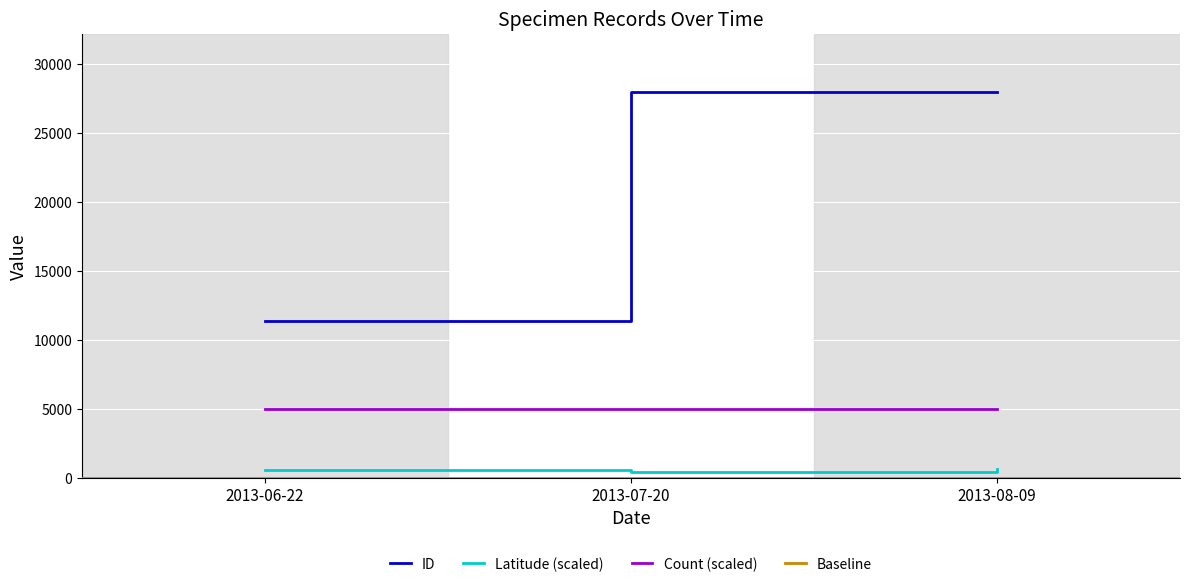

The value of Latitude at 2013-08-09 is 834.7. True or false?

False